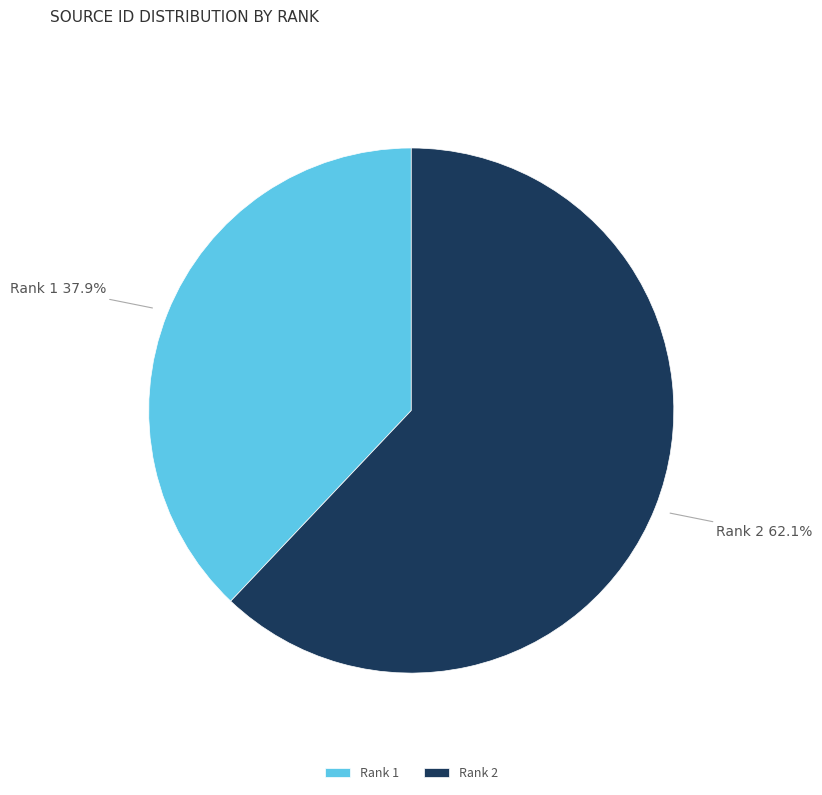

Is there a majority slice in this chart?

Yes